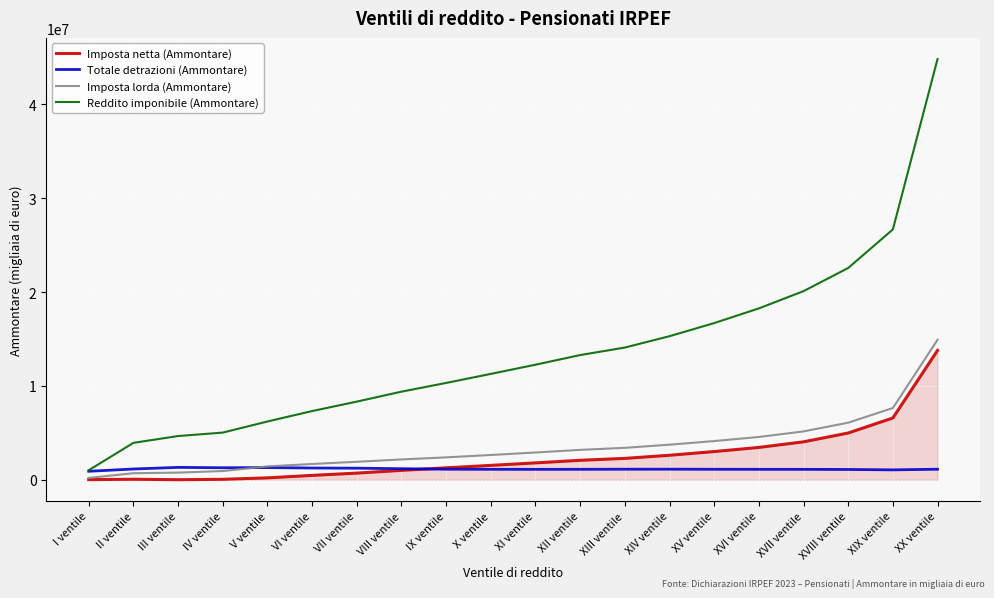

What is the sum of the Imposta netta (Ammontare) values at XIX ventile and XX ventile?

20377796